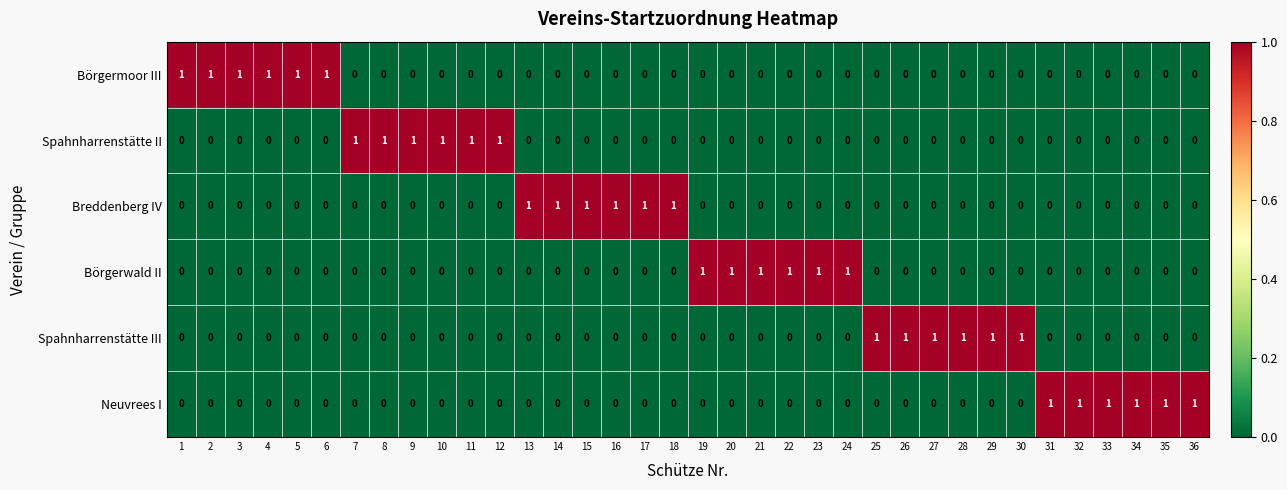

The value of Spahnharrenstätte II at 4 is 0. True or false?

True